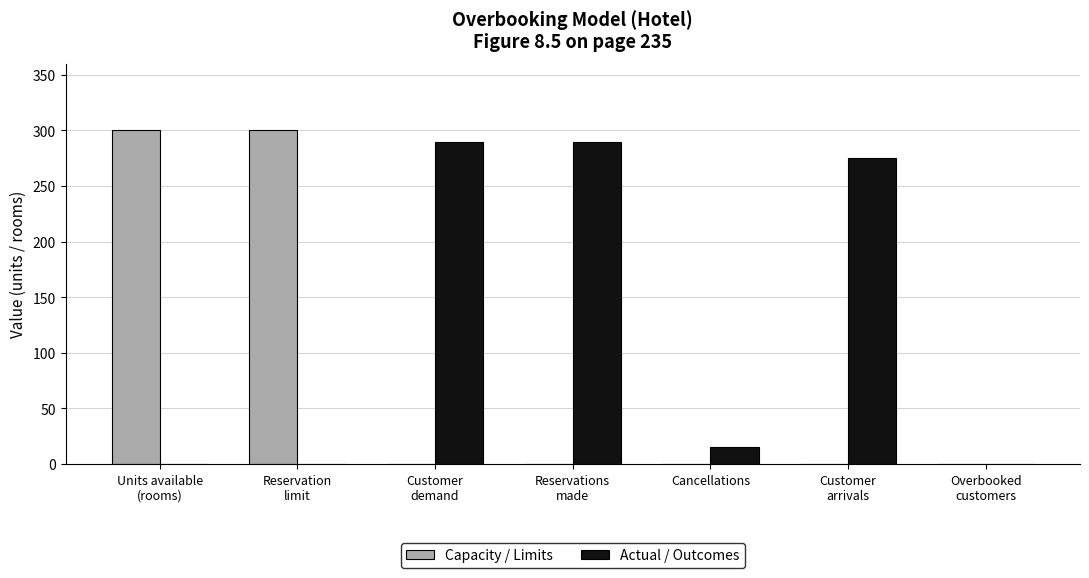

Are the bars grouped side by side (vs. stacked)?

Yes